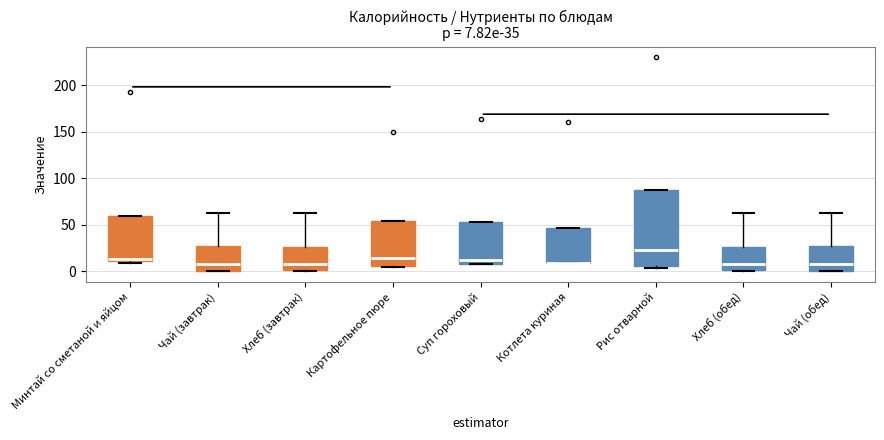

Comparing the boxes themselves (not the whiskers), which one is the tallest?

Рис отварной